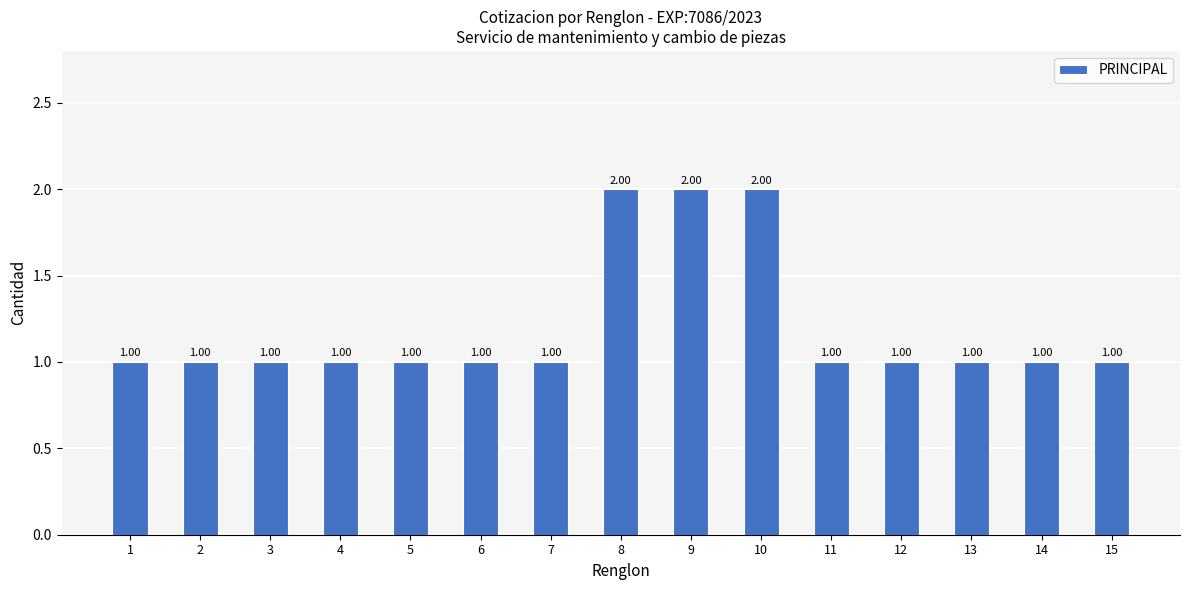

What is the smallest value displayed?

1